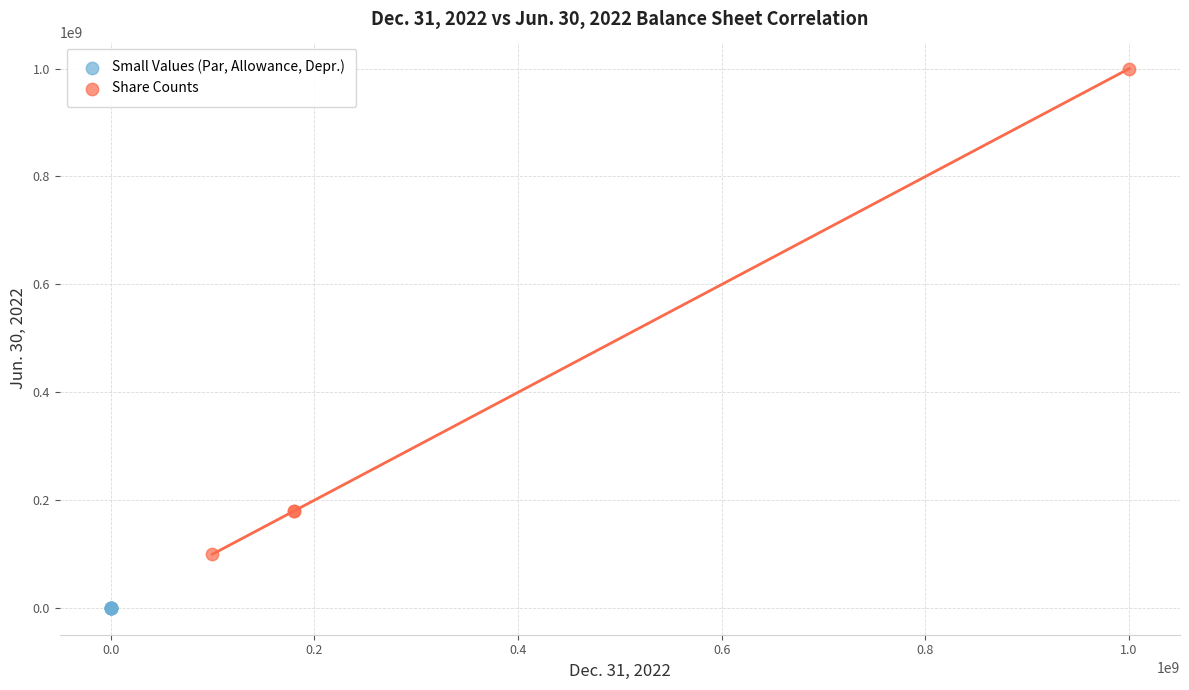

Which series reaches the minimum Y coordinate?

Small Values (Par, Allowance, Depr.)